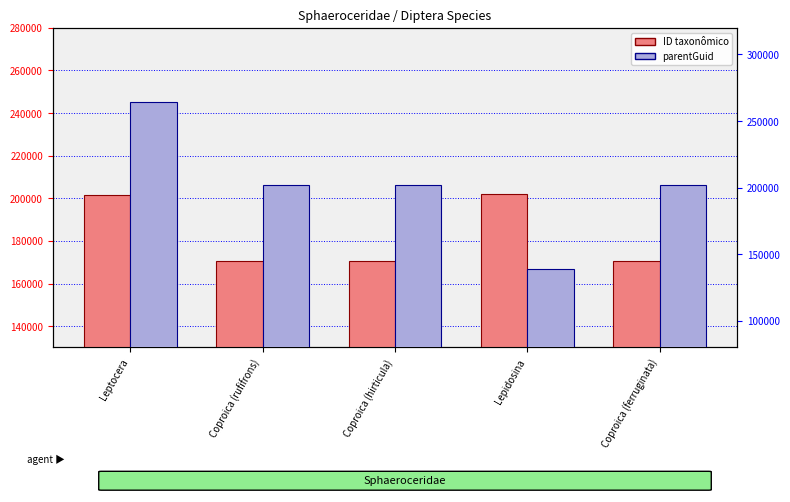

What is the label of the 4th bar from the left?

Lepidosina